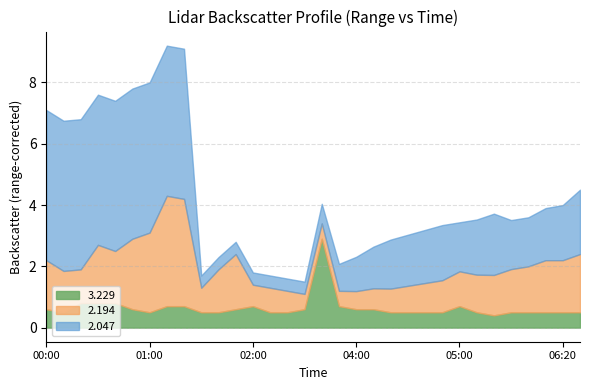

Between 2014/01/25 05:00 and 2014/01/25 00:50, which is larger?

2014/01/25 00:50